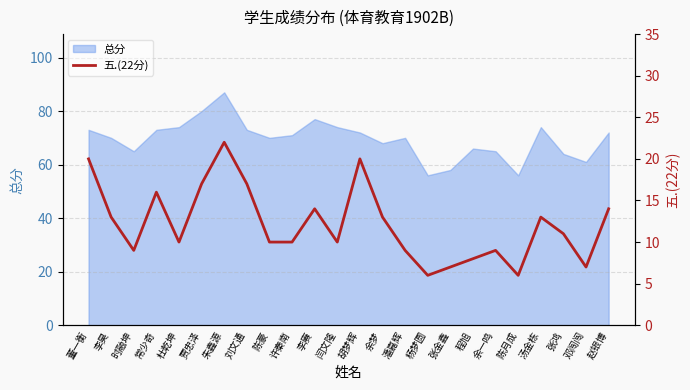

How many interior local valleys (lower than both neighbors) does the data have?

6